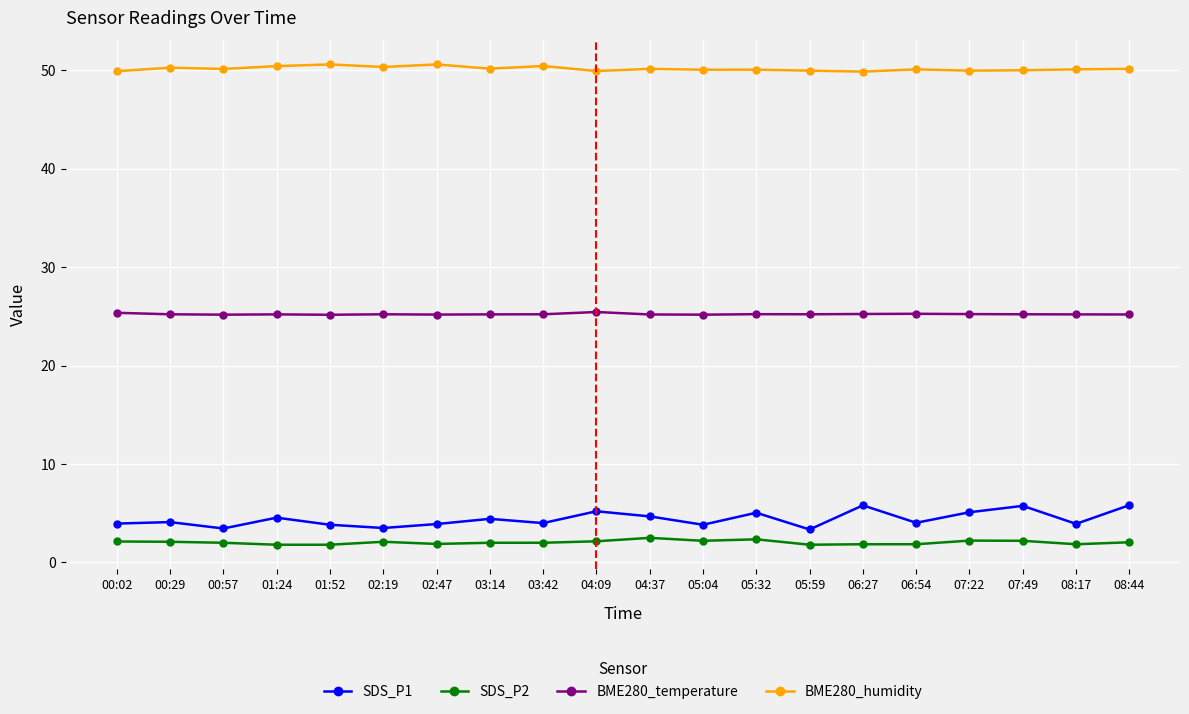

Count the number of data series in this chart.

4